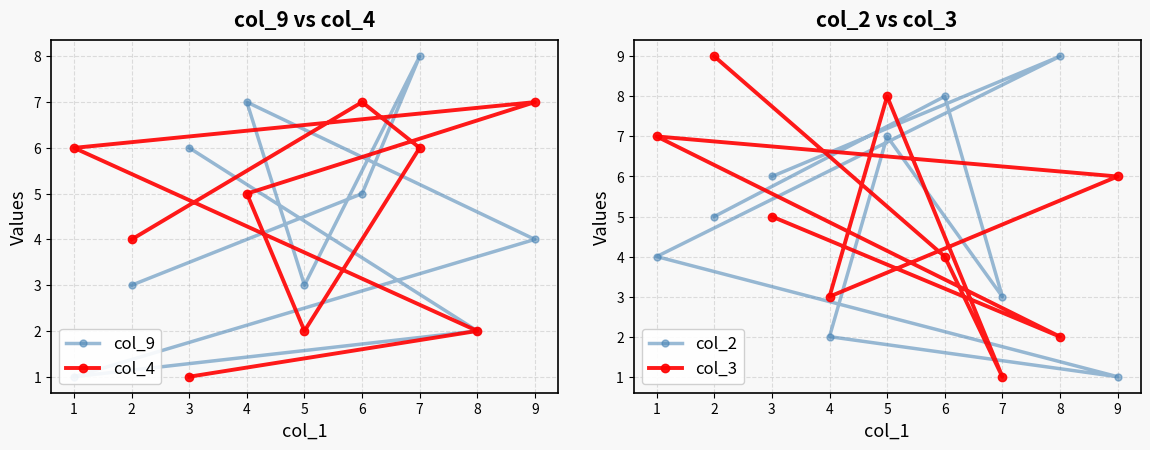

True or false: col_4 has a value of 1 at 3.

True